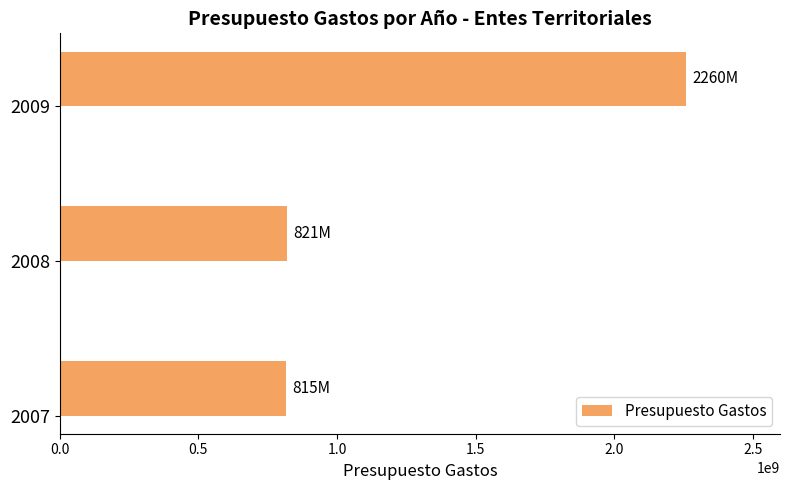

Does the chart contain stacked bars?

No